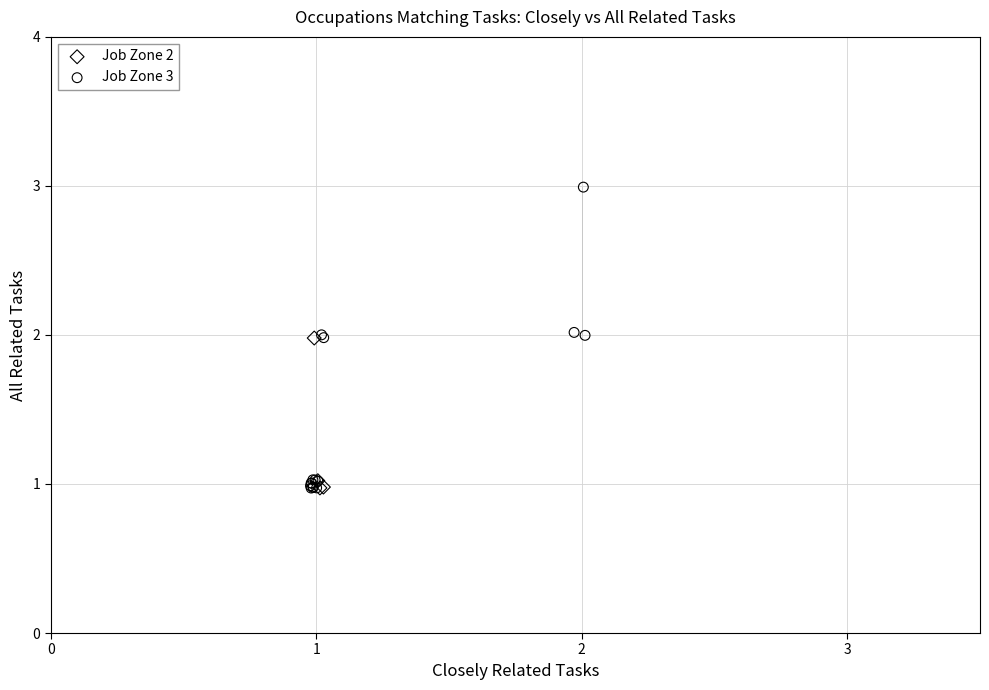

Which series contains the highest Y value?

Job Zone 3